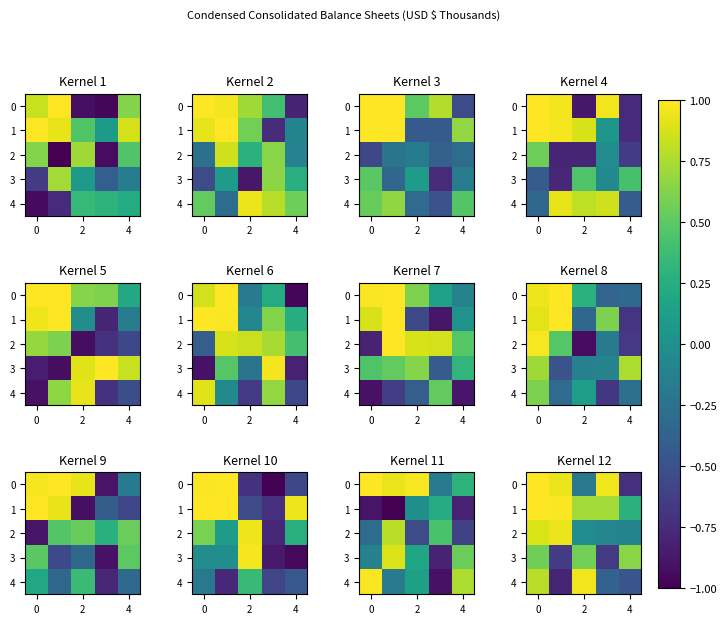

Is it true that row_2 equals -0.0 at 2?

False